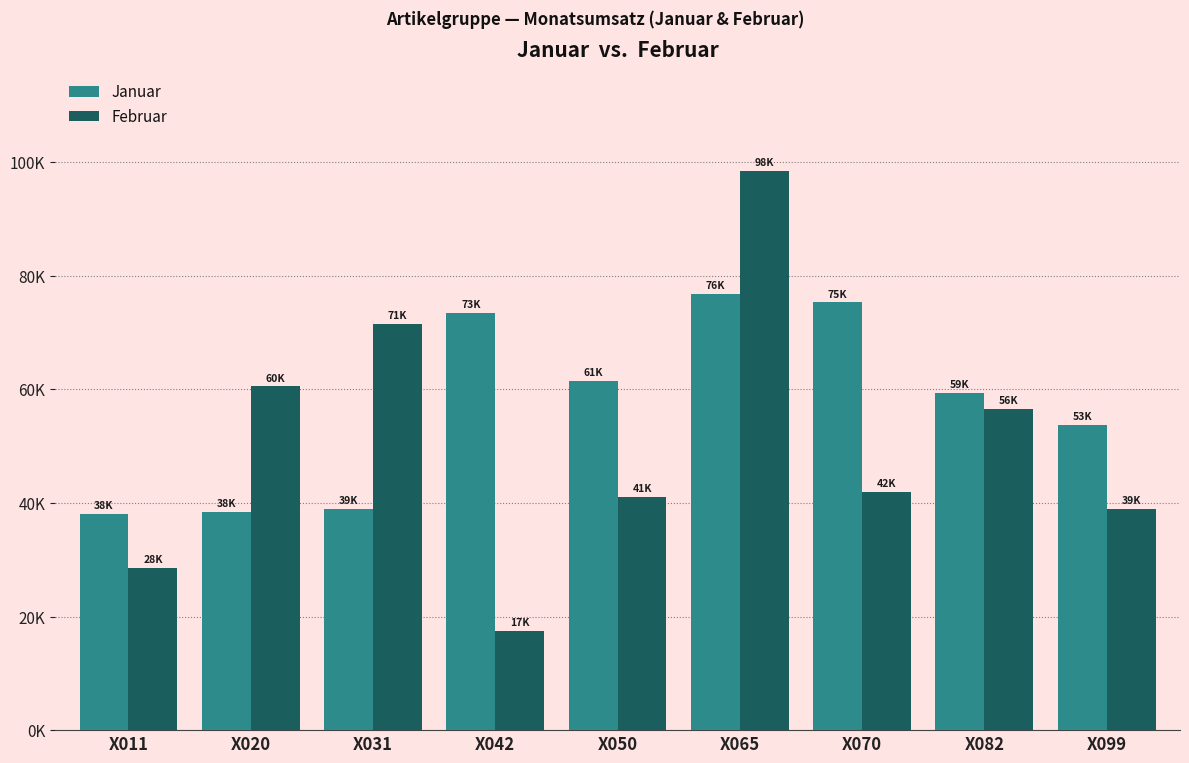

Are the bars horizontal?

No